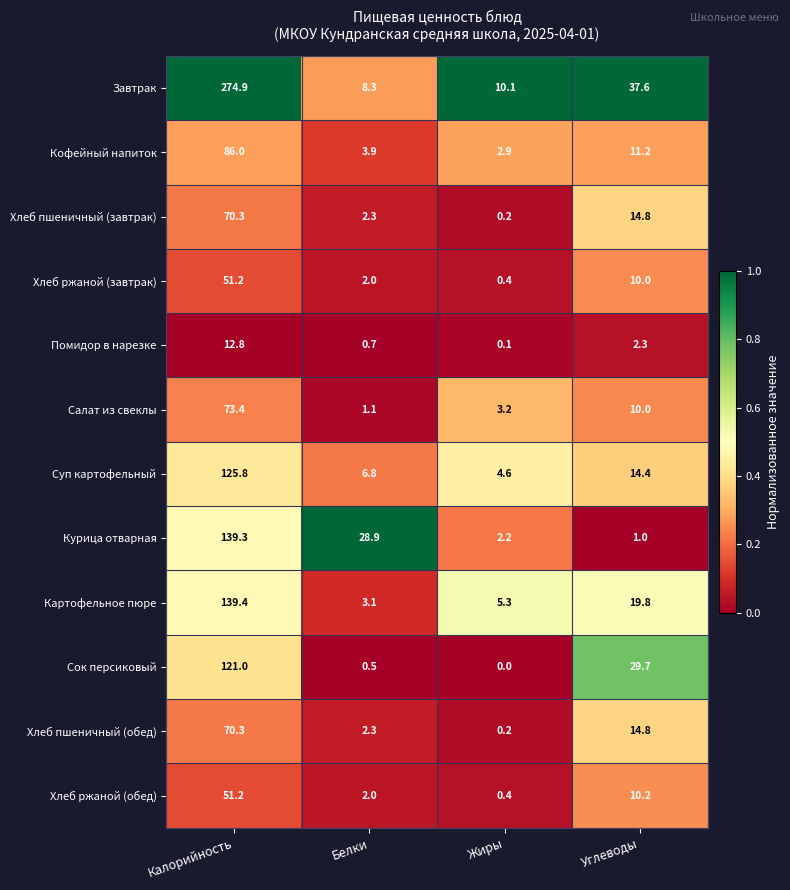

Read the Хлеб пшеничный (завтрак) value at Калорийность.

70.3